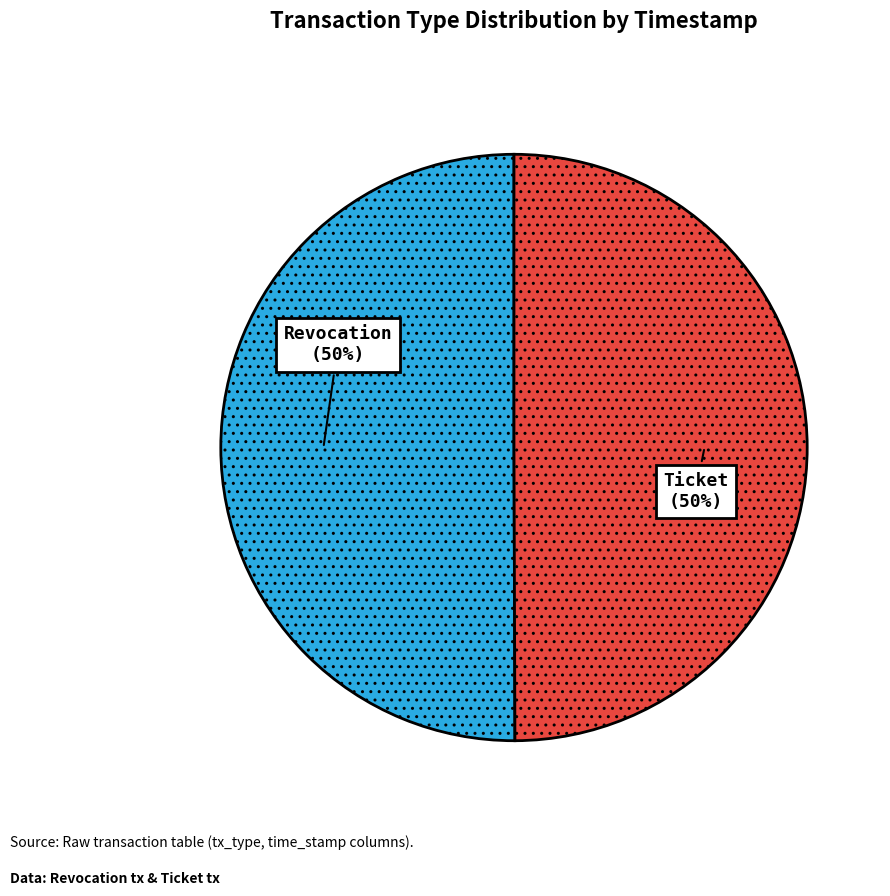

To the nearest percent, what is the average slice percentage?

50%